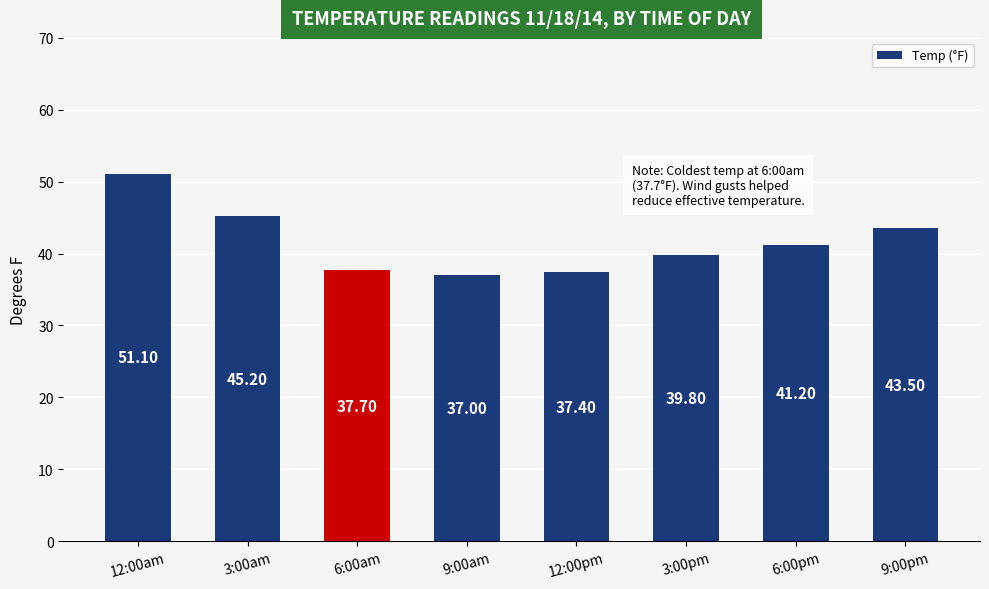

What is the difference between the values at 3:00pm and 9:00am?

2.8